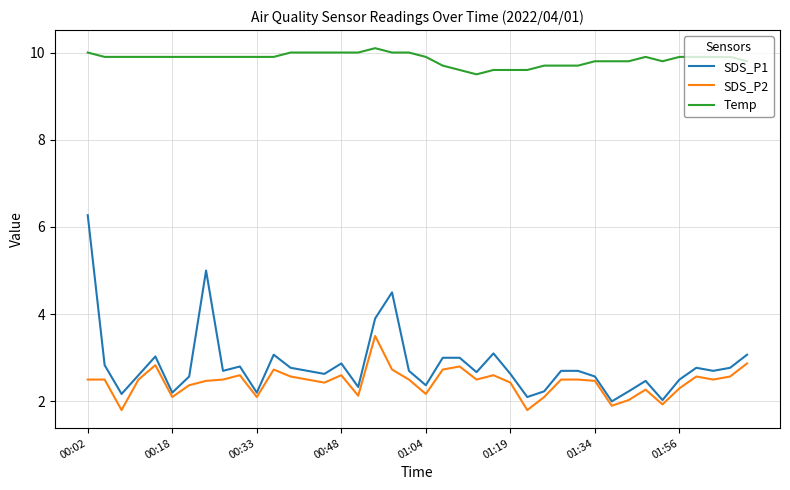

Which series has the largest total across all categories?

Temp